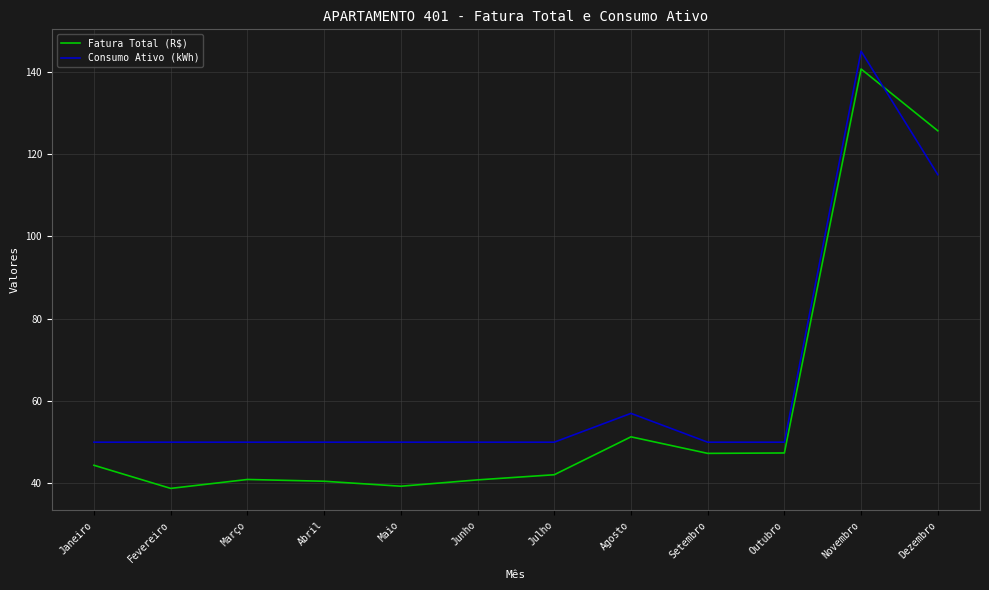

What is the approximate value of Fatura Total (R$) at Junho?

40.8